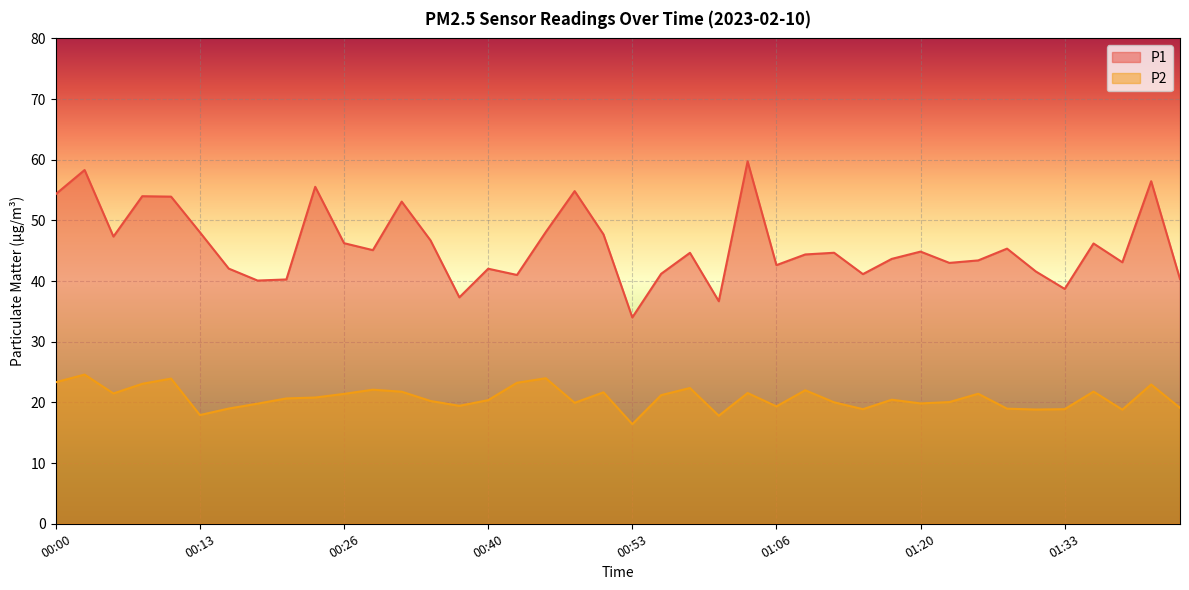

Which series has the largest range (max minus min)?

P1